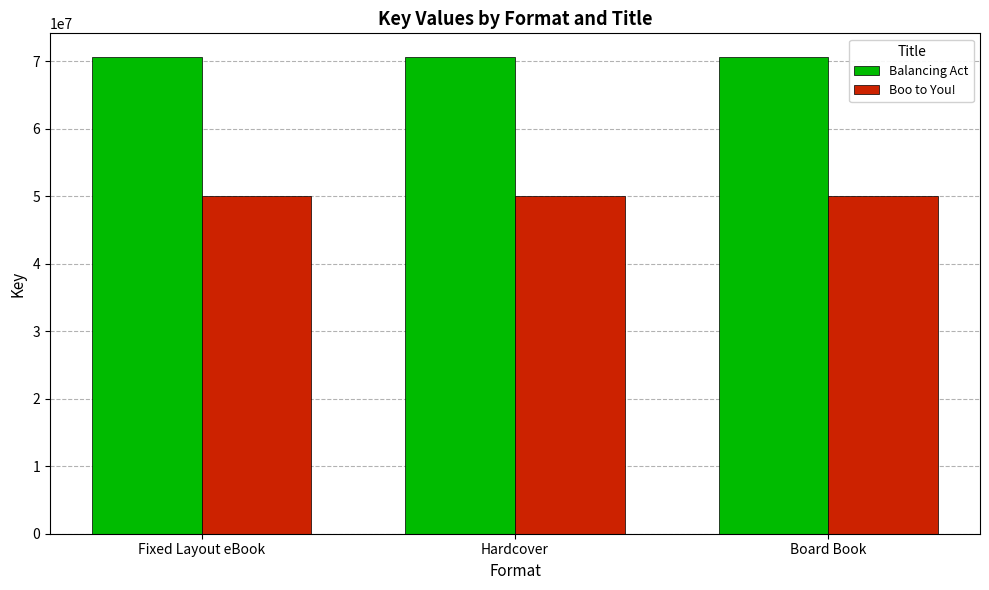

What is the label of the 3rd bar from the left?

Board Book